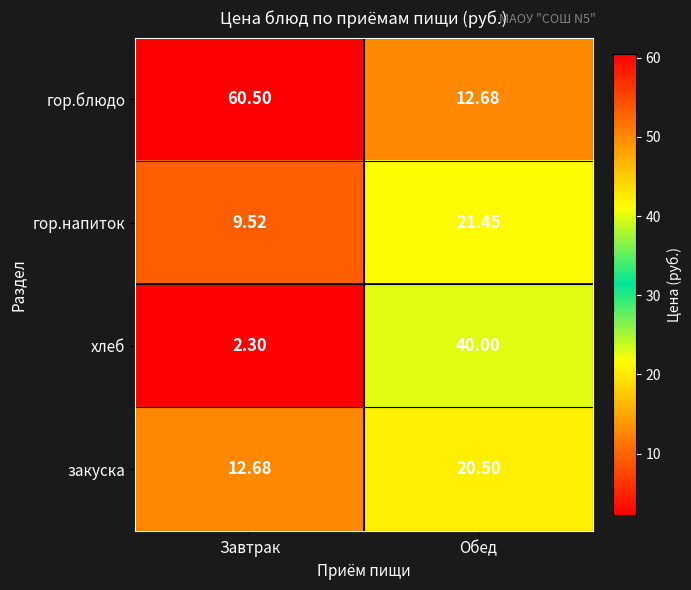

What is the total value across all series at Завтрак?

85.0